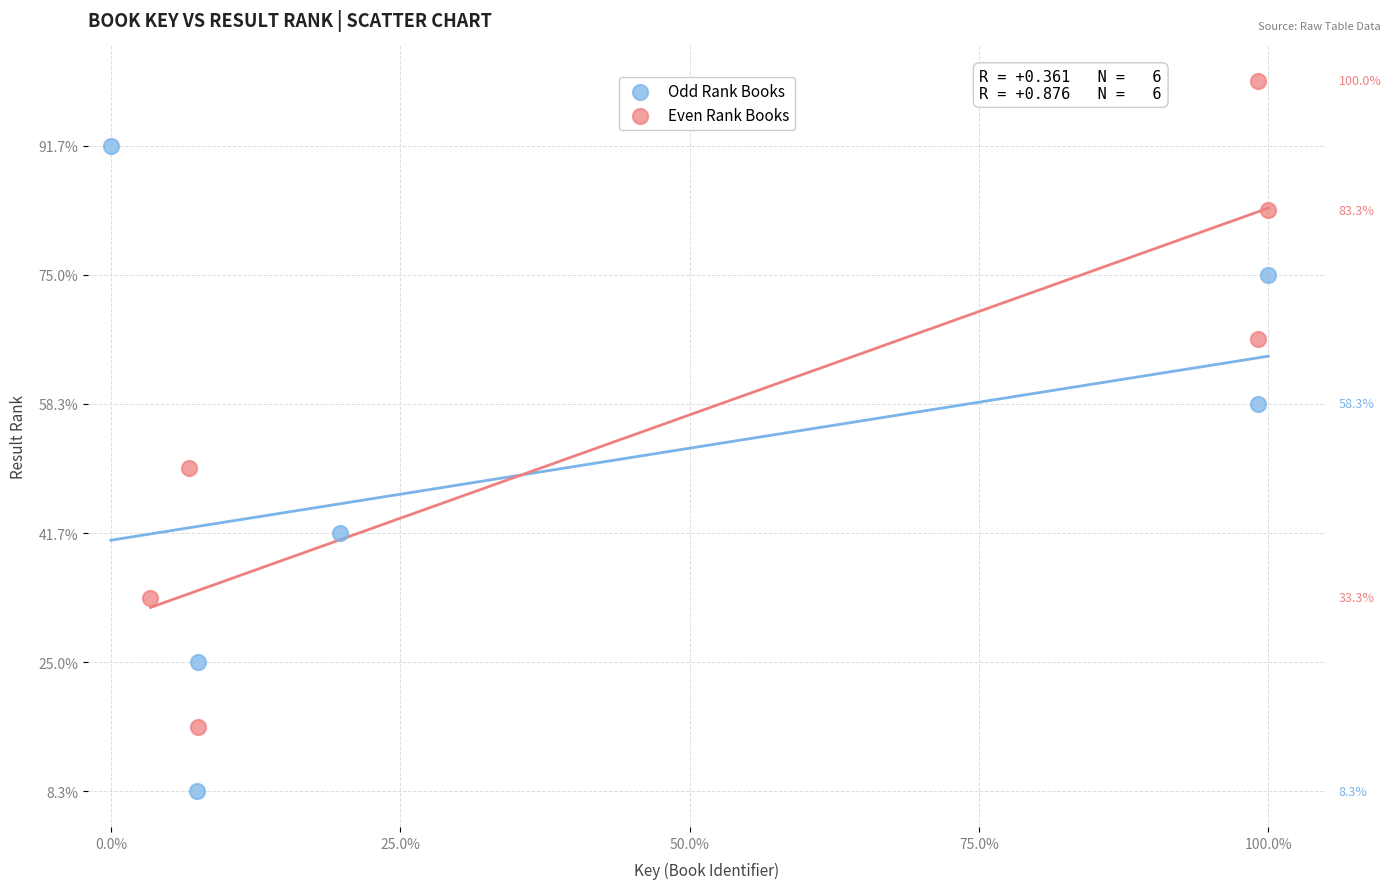

What are all the series names shown in the legend?

Odd Rank Books, Even Rank Books